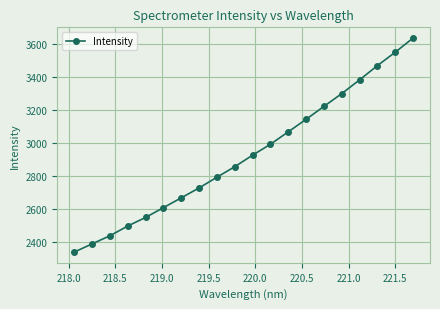

What is the value of the 11th point from the left?

2926.6